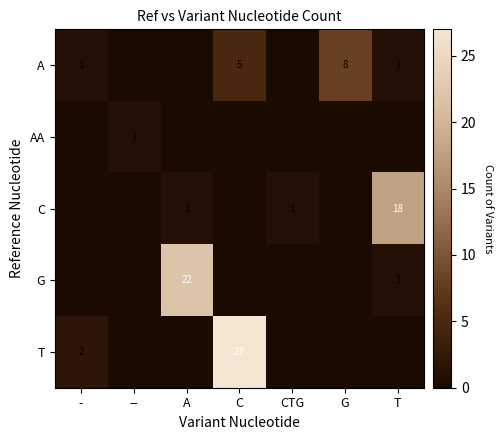

Is it true that A equals 1 at -?

True